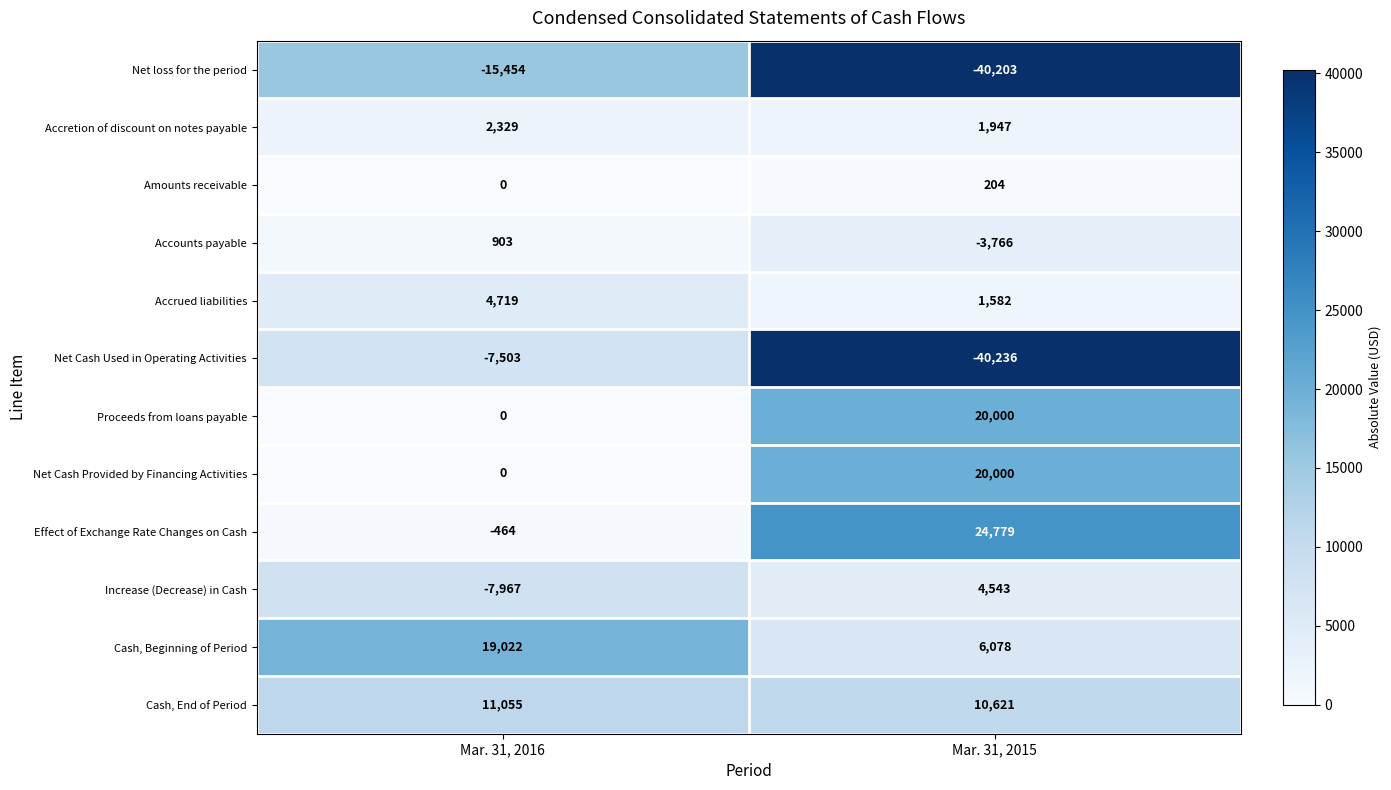

How many distinct data groups are displayed?

12